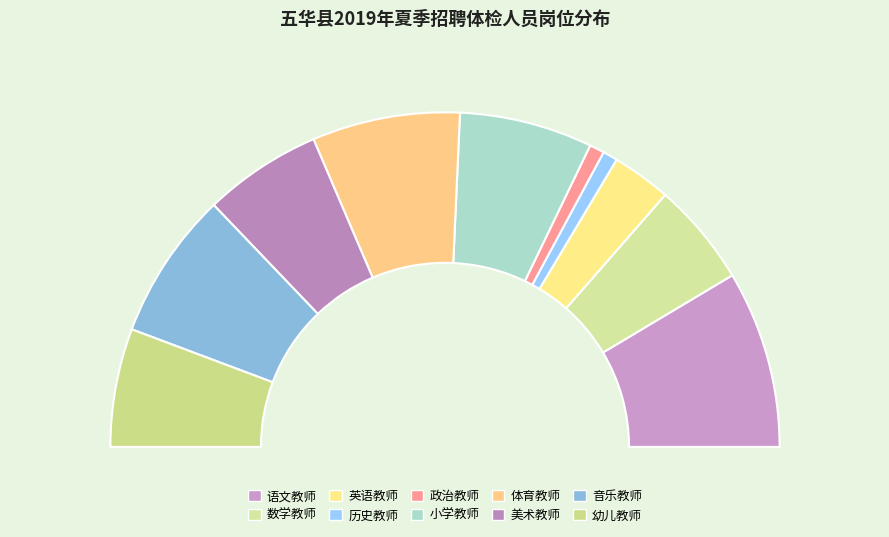

What is the smallest slice in the pie chart?

历史教师